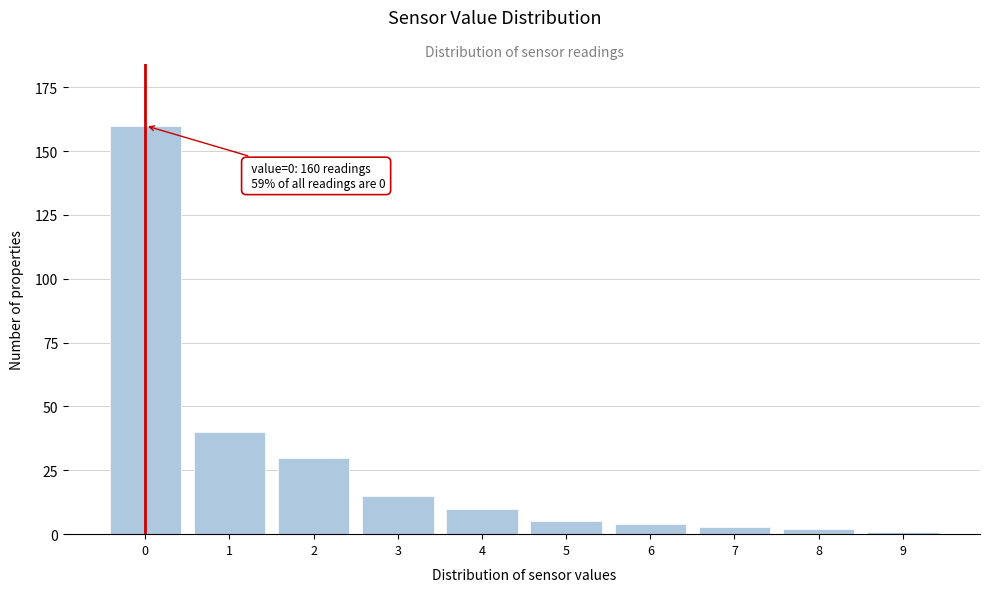

Reading left to right, list all the values displayed in this chart.

0=160	1=40	2=30	3=15	4=10	5=5	6=4	7=3	8=2	9=1